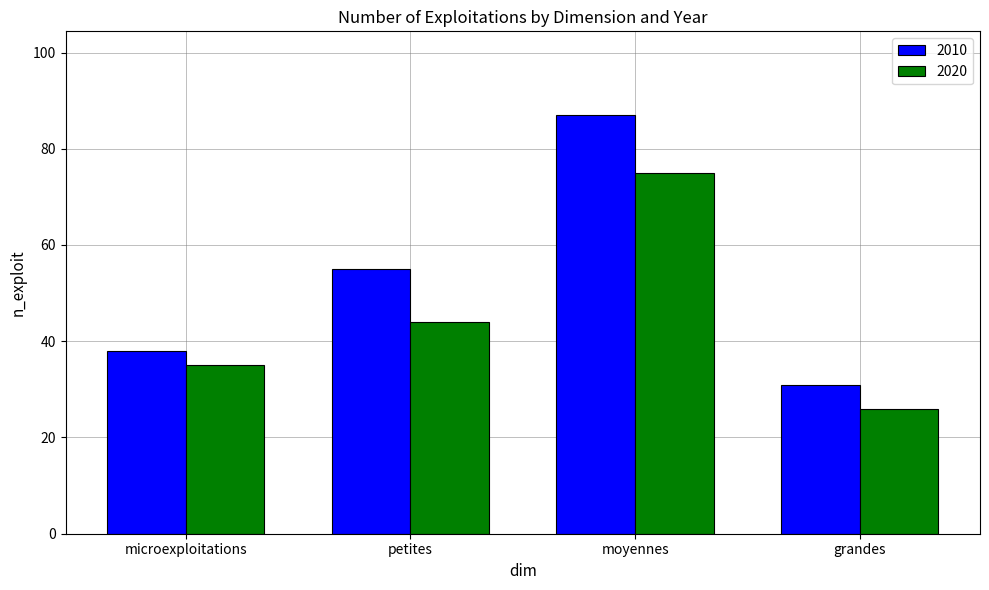

The 2010 series shows 31 at grandes. True or false?

True